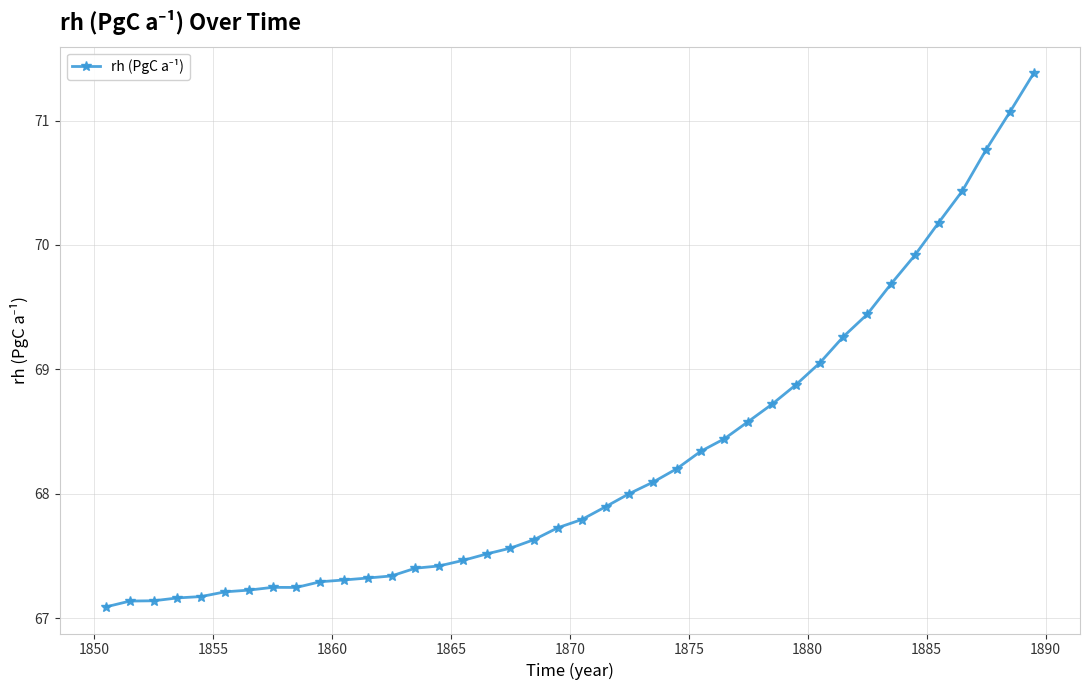

What is the value of the 15th point from the left?

67.4